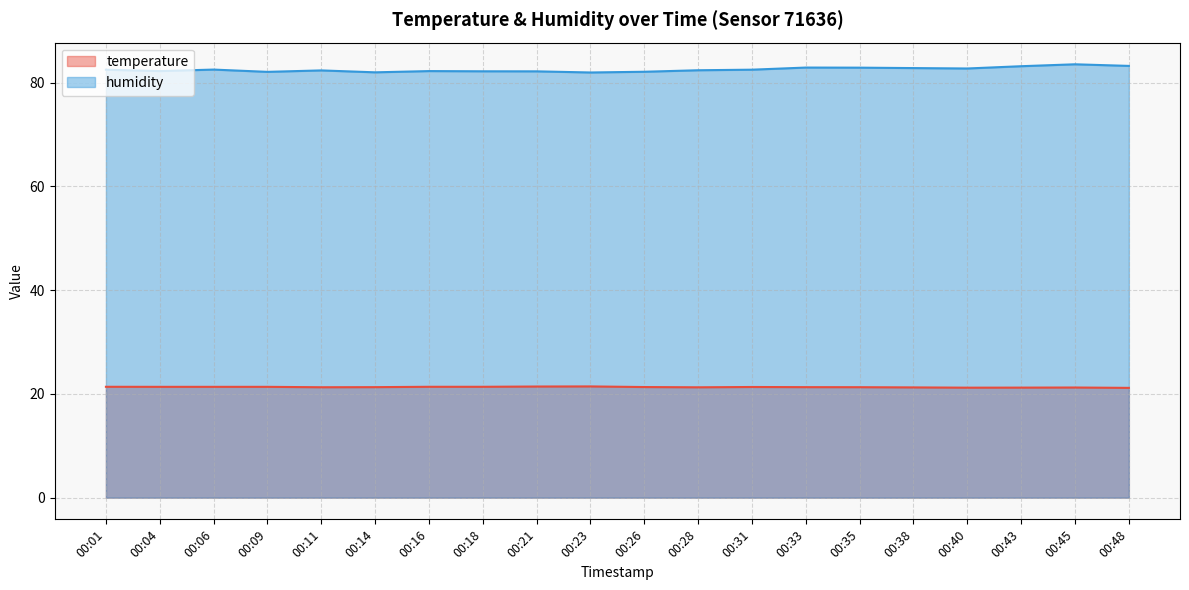

What is the sum of all temperature values?

426.4